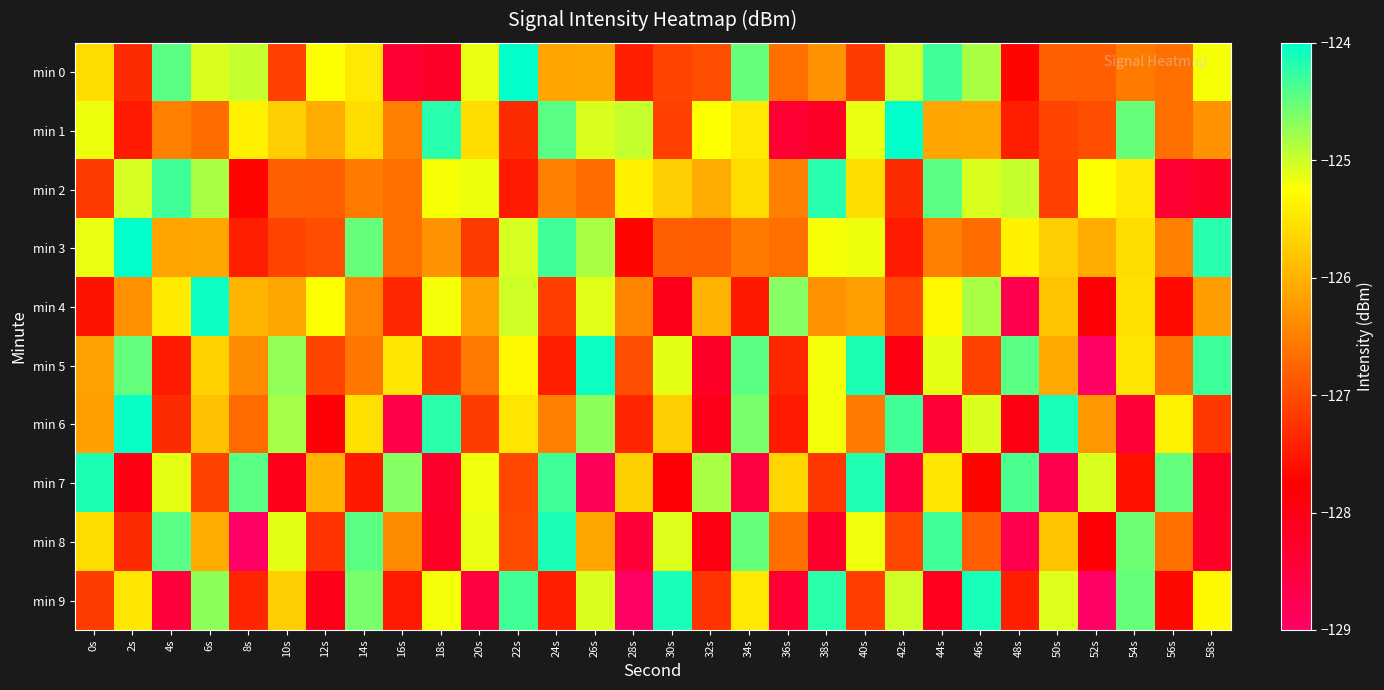

Reading left to right, list all the values displayed in this chart.

min 0: 0s=-125.6	2s=-127.3	4s=-124.4	6s=-125.1	8s=-125.0	10s=-127.1	12s=-125.2	14s=-125.5	16s=-128.4	18s=-128.2	20s=-125.1	22s=-124.0	24s=-126.1	26s=-126.1	28s=-127.4	30s=-127.1	32s=-127.0	34s=-124.5	36s=-126.7	38s=-126.3	40s=-127.2	42s=-125.0	44s=-124.3	46s=-124.8	48s=-127.7	50s=-126.8	52s=-126.8	54s=-126.5	56s=-126.7	58s=-125.2
min 1: 0s=-125.2	2s=-127.5	4s=-126.5	6s=-126.7	8s=-125.4	10s=-125.7	12s=-126.1	14s=-125.6	16s=-126.5	18s=-124.2	20s=-125.6	22s=-127.3	24s=-124.4	26s=-125.1	28s=-125.0	30s=-127.1	32s=-125.2	34s=-125.5	36s=-128.4	38s=-128.2	40s=-125.1	42s=-124.0	44s=-126.1	46s=-126.1	48s=-127.4	50s=-127.1	52s=-127.0	54s=-124.5	56s=-126.7	58s=-126.3
min 2: 0s=-127.2	2s=-125.0	4s=-124.3	6s=-124.8	8s=-127.7	10s=-126.8	12s=-126.8	14s=-126.5	16s=-126.7	18s=-125.2	20s=-125.2	22s=-127.5	24s=-126.5	26s=-126.7	28s=-125.4	30s=-125.7	32s=-126.1	34s=-125.6	36s=-126.5	38s=-124.2	40s=-125.6	42s=-127.3	44s=-124.4	46s=-125.1	48s=-125.0	50s=-127.1	52s=-125.2	54s=-125.5	56s=-128.4	58s=-128.2
min 3: 0s=-125.1	2s=-124.0	4s=-126.1	6s=-126.1	8s=-127.4	10s=-127.1	12s=-127.0	14s=-124.5	16s=-126.7	18s=-126.3	20s=-127.2	22s=-125.0	24s=-124.3	26s=-124.8	28s=-127.7	30s=-126.8	32s=-126.8	34s=-126.5	36s=-126.7	38s=-125.2	40s=-125.2	42s=-127.5	44s=-126.5	46s=-126.7	48s=-125.4	50s=-125.7	52s=-126.1	54s=-125.6	56s=-126.5	58s=-124.2
min 4: 0s=-127.6	2s=-126.3	4s=-125.4	6s=-124.1	8s=-126.0	10s=-126.1	12s=-125.2	14s=-126.5	16s=-127.4	18s=-125.2	20s=-126.1	22s=-125.0	24s=-127.1	26s=-125.1	28s=-126.4	30s=-128.1	32s=-126.0	34s=-127.5	36s=-124.7	38s=-126.3	40s=-126.2	42s=-127.0	44s=-125.3	46s=-124.8	48s=-128.7	50s=-125.8	52s=-127.8	54s=-125.5	56s=-127.7	58s=-126.2
min 5: 0s=-126.2	2s=-124.5	4s=-127.5	6s=-125.7	8s=-126.4	10s=-124.7	12s=-127.1	14s=-126.6	16s=-125.5	18s=-127.2	20s=-126.6	22s=-125.3	24s=-127.4	26s=-124.1	28s=-127.0	30s=-125.1	32s=-128.2	34s=-124.5	36s=-127.4	38s=-125.2	40s=-124.1	42s=-128.0	44s=-125.1	46s=-127.1	48s=-124.4	50s=-126.1	52s=-129.0	54s=-125.5	56s=-126.7	58s=-124.3
min 6: 0s=-126.2	2s=-124.0	4s=-127.3	6s=-125.8	8s=-126.7	10s=-124.8	12s=-127.8	14s=-125.5	16s=-128.7	18s=-124.2	20s=-127.2	22s=-125.5	24s=-126.5	26s=-124.7	28s=-127.4	30s=-125.7	32s=-128.1	34s=-124.6	36s=-127.5	38s=-125.2	40s=-126.6	42s=-124.3	44s=-128.4	46s=-125.1	48s=-128.0	50s=-124.1	52s=-126.2	54s=-128.5	56s=-125.4	58s=-127.2
min 7: 0s=-124.1	2s=-128.0	4s=-125.1	6s=-127.1	8s=-124.4	10s=-128.1	12s=-126.0	14s=-127.5	16s=-124.7	18s=-128.3	20s=-125.2	22s=-127.0	24s=-124.3	26s=-128.8	28s=-125.7	30s=-127.8	32s=-124.8	34s=-128.5	36s=-125.7	38s=-127.2	40s=-124.2	42s=-128.5	44s=-125.5	46s=-127.7	48s=-124.4	50s=-128.7	52s=-125.1	54s=-127.6	56s=-124.5	58s=-128.2
min 8: 0s=-125.6	2s=-127.3	4s=-124.4	6s=-126.1	8s=-129.0	10s=-125.1	12s=-127.2	14s=-124.5	16s=-126.4	18s=-128.2	20s=-125.1	22s=-127.0	24s=-124.1	26s=-126.1	28s=-128.4	30s=-125.1	32s=-128.0	34s=-124.5	36s=-126.7	38s=-128.3	40s=-125.2	42s=-127.0	44s=-124.3	46s=-126.8	48s=-128.7	50s=-125.8	52s=-127.8	54s=-124.5	56s=-126.7	58s=-128.2
min 9: 0s=-127.2	2s=-125.5	4s=-128.5	6s=-124.7	8s=-127.4	10s=-125.7	12s=-128.1	14s=-124.6	16s=-127.5	18s=-125.2	20s=-128.6	22s=-124.3	24s=-127.4	26s=-125.1	28s=-129.0	30s=-124.1	32s=-127.2	34s=-125.5	36s=-128.4	38s=-124.2	40s=-127.1	42s=-125.0	44s=-128.1	46s=-124.1	48s=-127.4	50s=-125.1	52s=-129.0	54s=-124.5	56s=-127.7	58s=-125.3